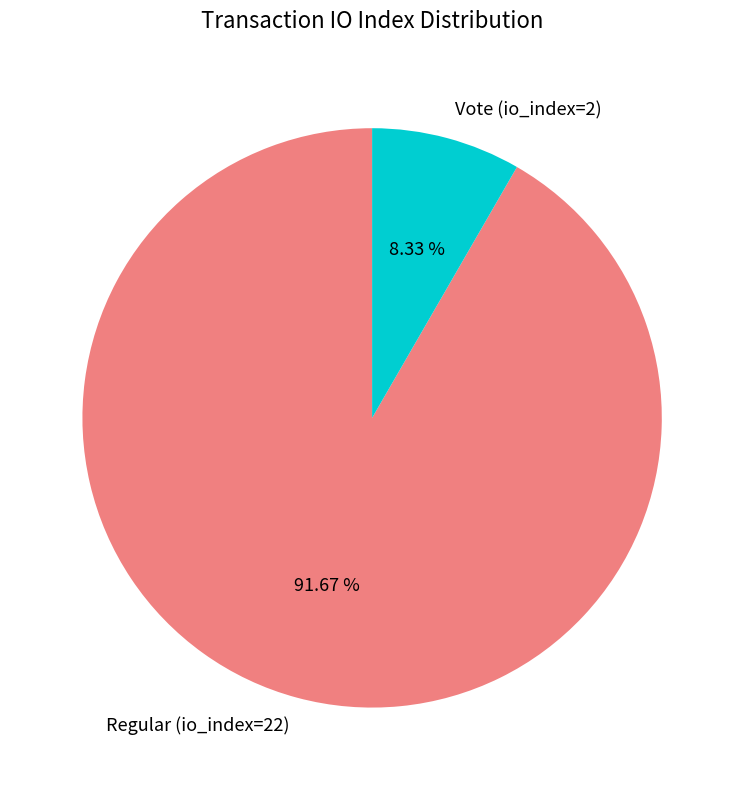

Count the number of slices in the pie.

2